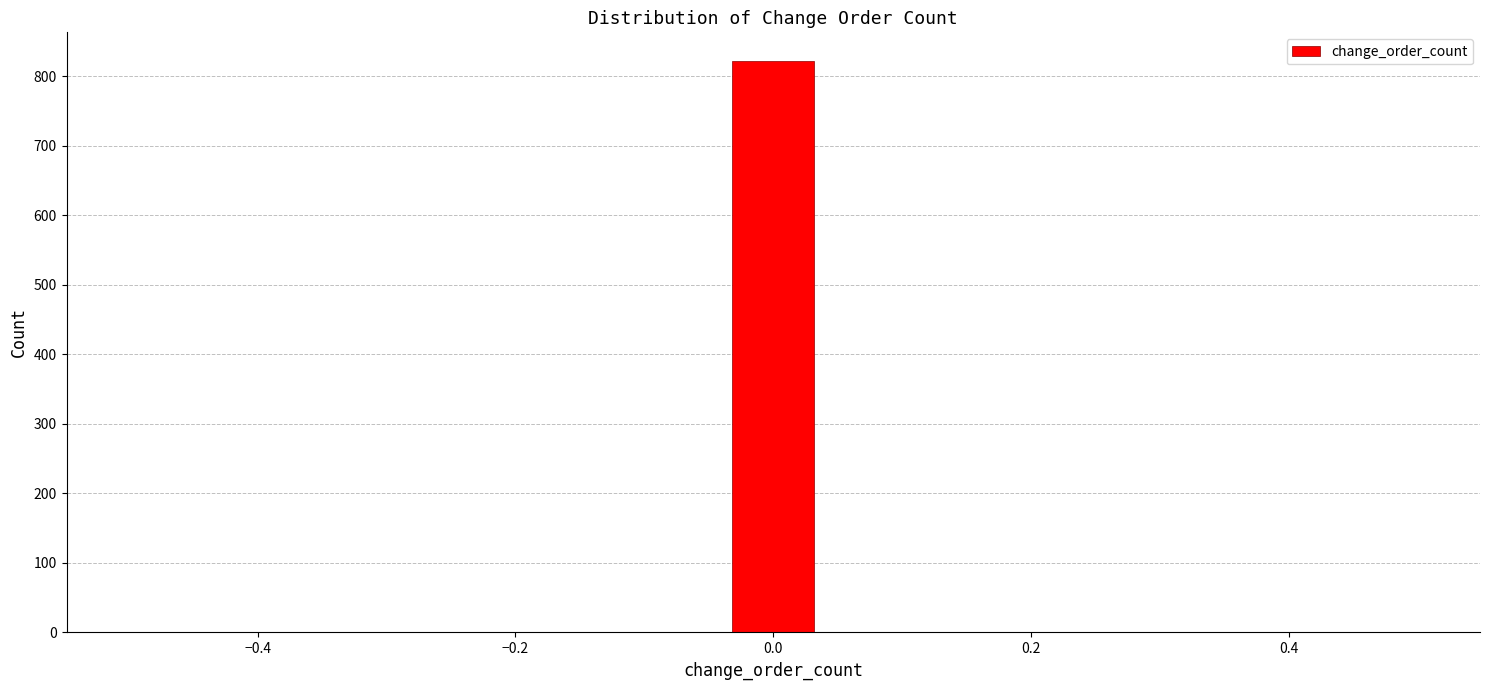

Read against the x-axis, roughly where is the centre of the tallest bar?

0.00